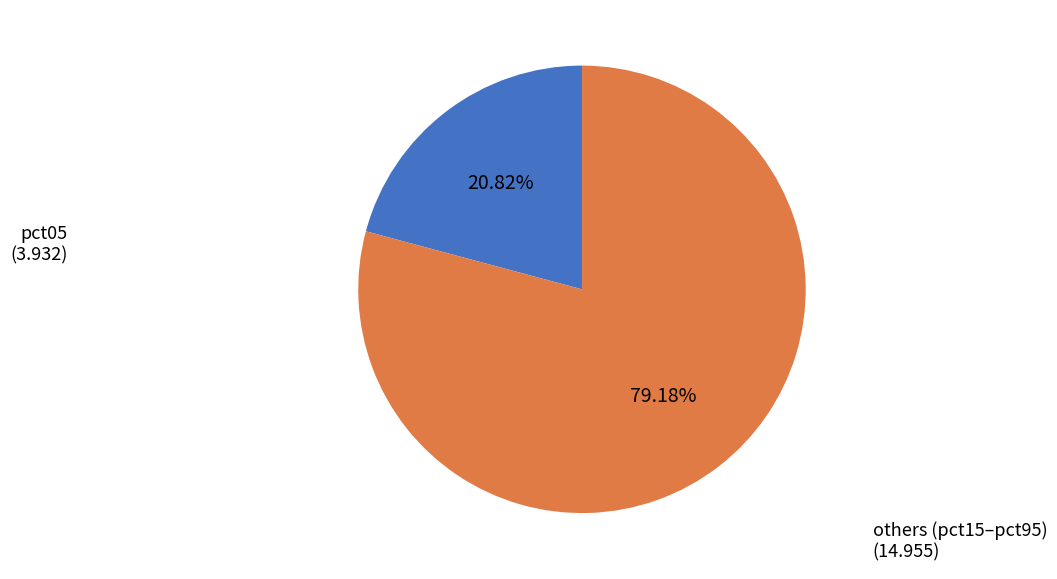

How many segments does this pie chart have?

2